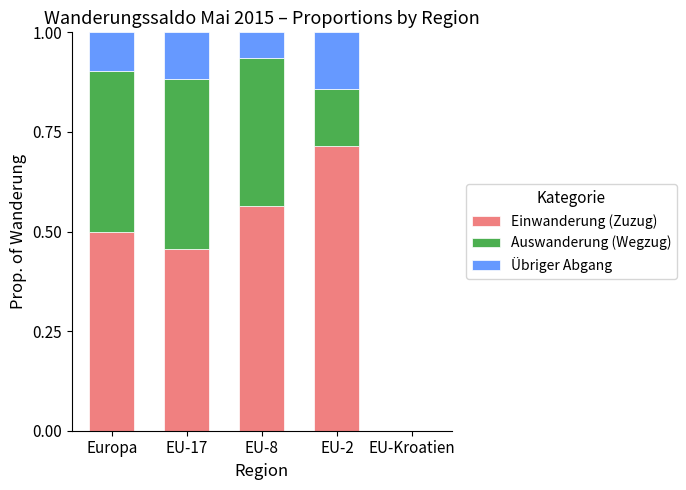

What is the total value across all series at EU-8?

1.0